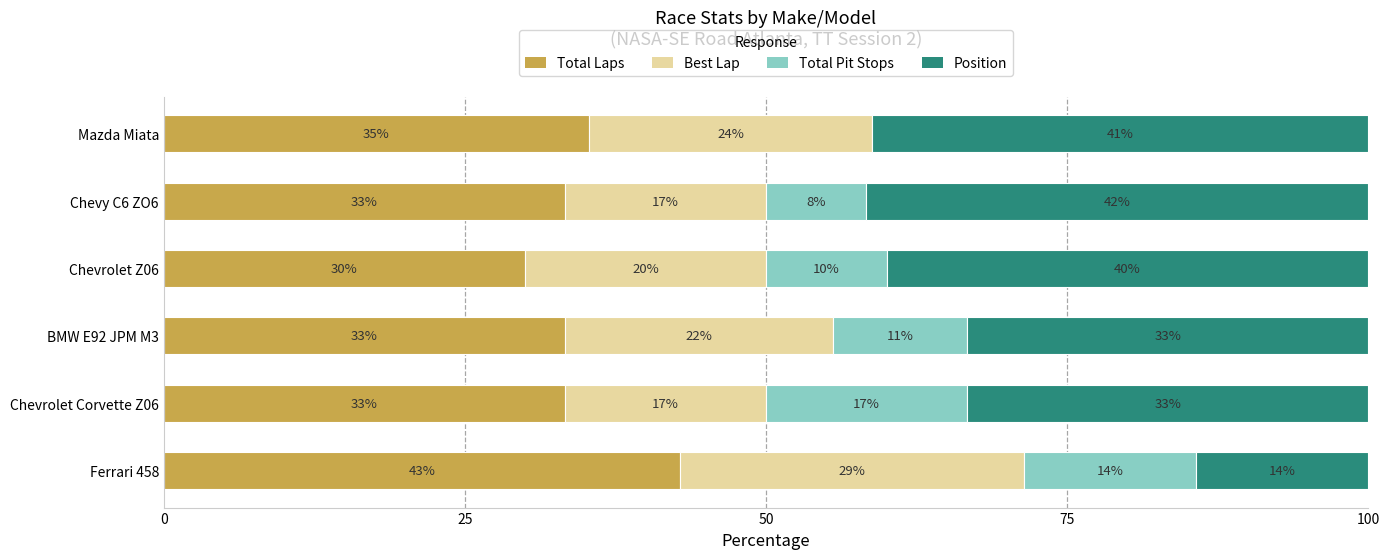

What are all the series names shown in the legend?

Total Laps, Best Lap, Total Pit Stops, Position